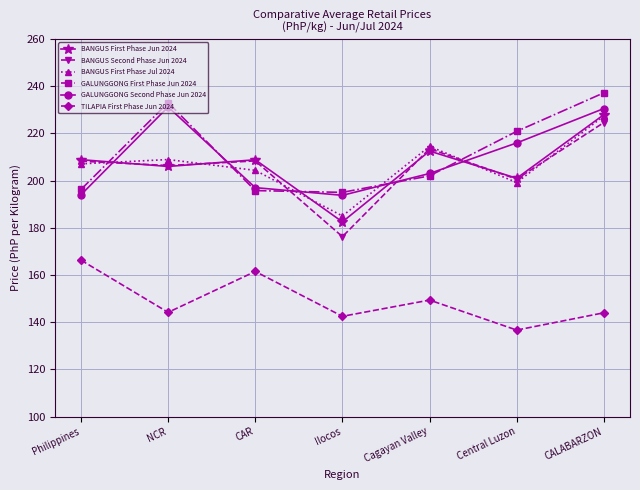

What is the lowest value of the GALUNGGONG Second Phase Jun 2024 series?

193.8